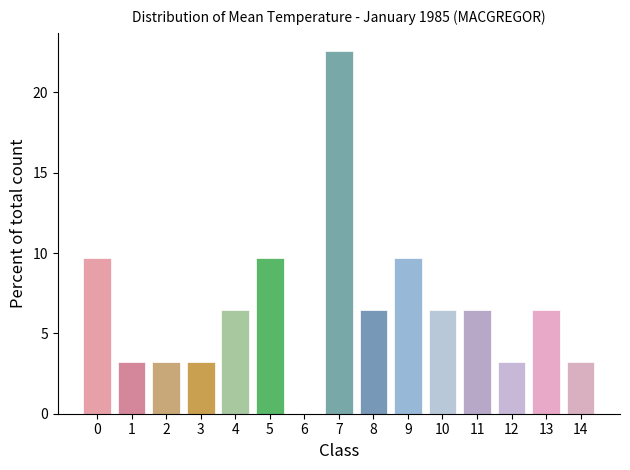

Reading right to left, what are all the values shown in this chart?

14=3.2	13=6.5	12=3.2	11=6.5	10=6.5	9=9.7	8=6.5	7=22.6	6=0.0	5=9.7	4=6.5	3=3.2	2=3.2	1=3.2	0=9.7